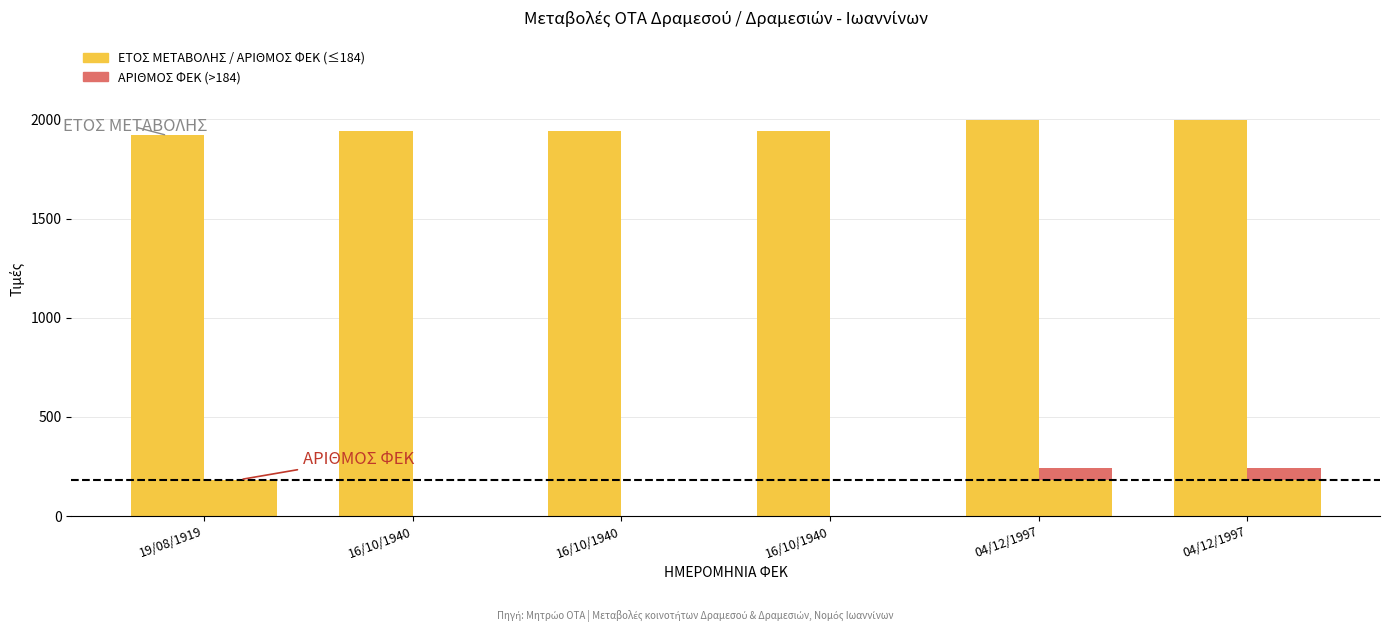

What is the difference between the second highest and minimum values in the ΕΤΟΣ ΜΕΤΑΒΟΛΗΣ series?

78